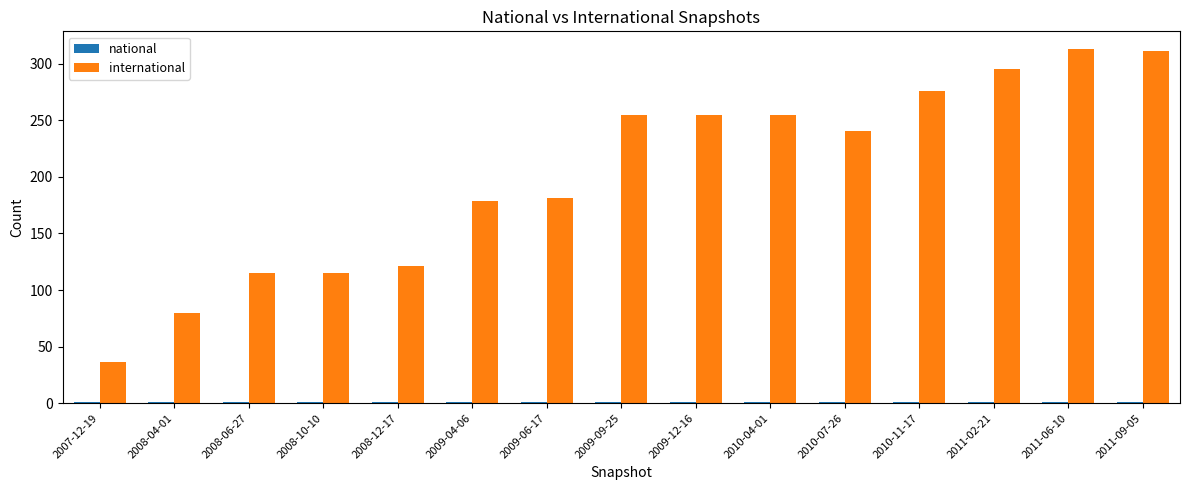

What is the greatest value displayed?

313